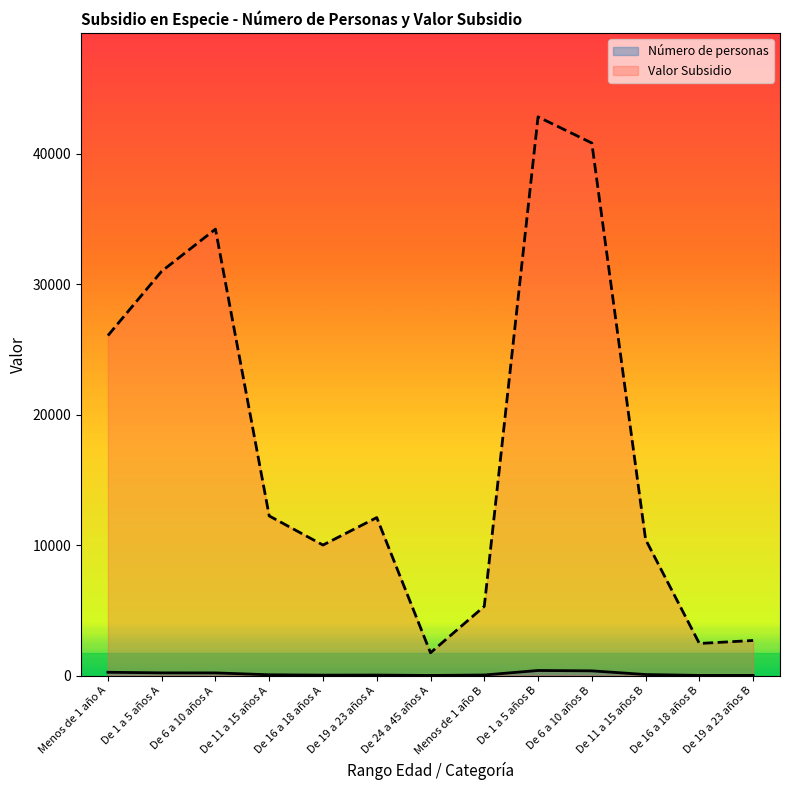

What is the highest value of the Número de personas series?

386